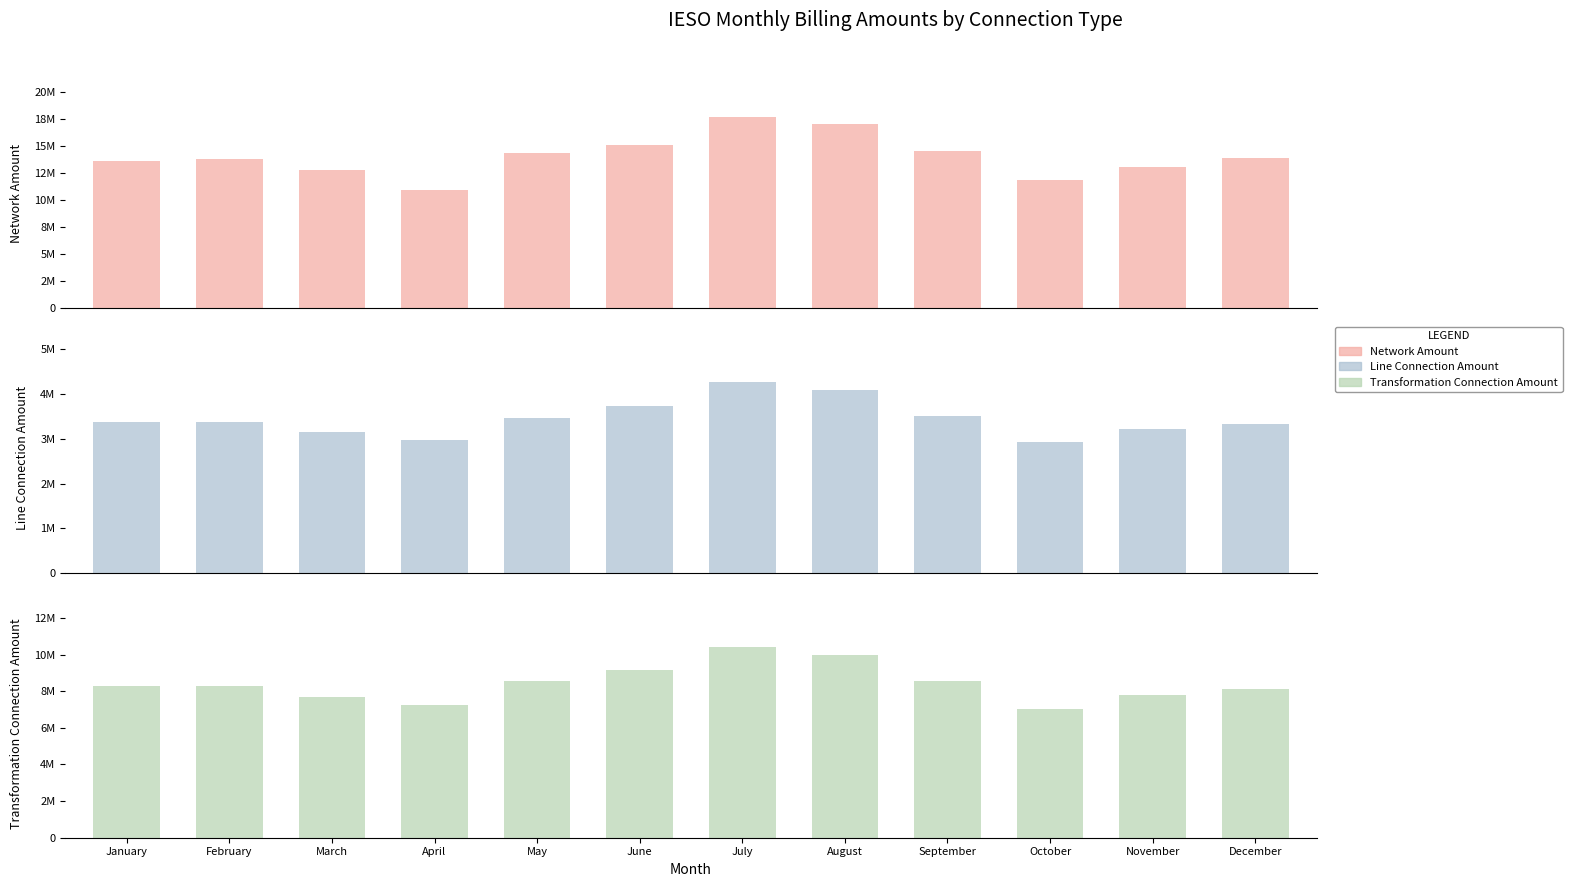

What is the value of the Line Connection Amount bar at the 3rd from the left?

3149405.4